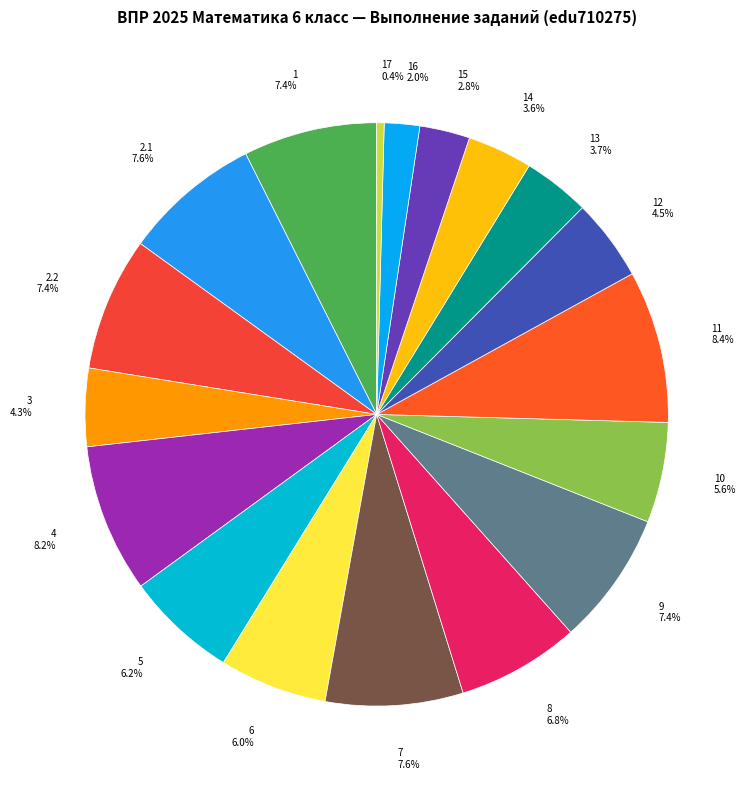

Which category has the smallest portion of the pie?

17